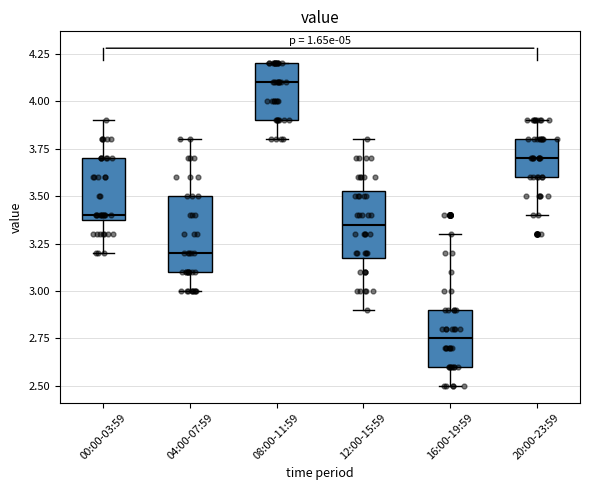

Comparing the boxes themselves (not the whiskers), which one is the tallest?

04:00-07:59